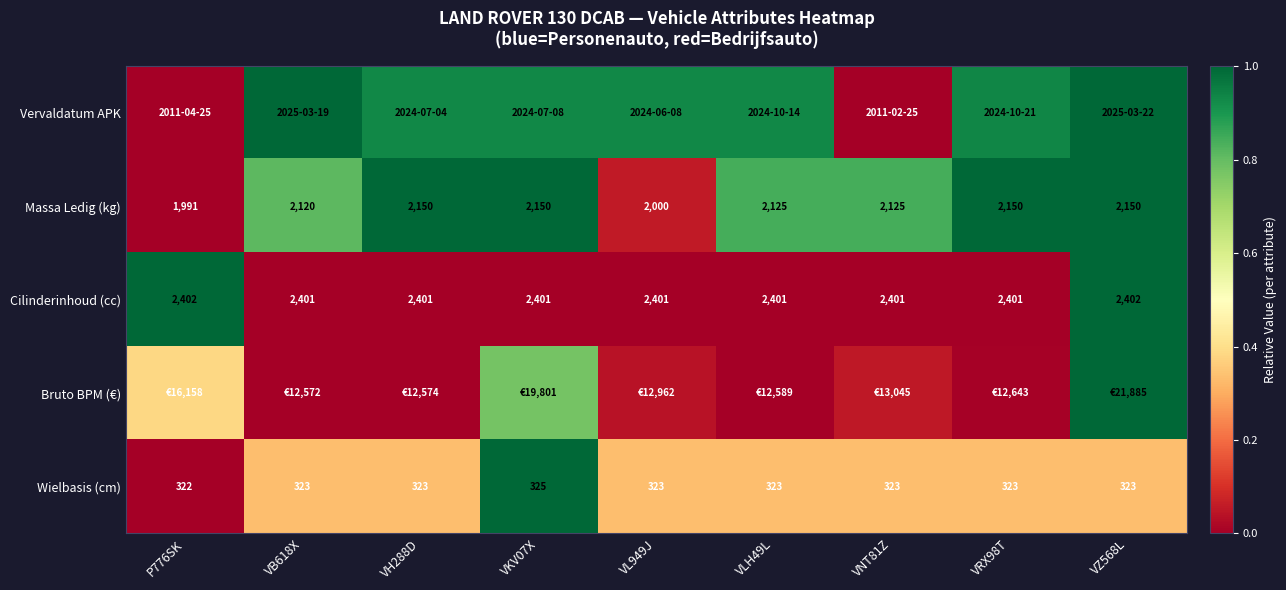

Is the value of Cilinderinhoud (cc) at VRX98T greater than the value of Massa Ledig (kg) at VNT81Z?

No